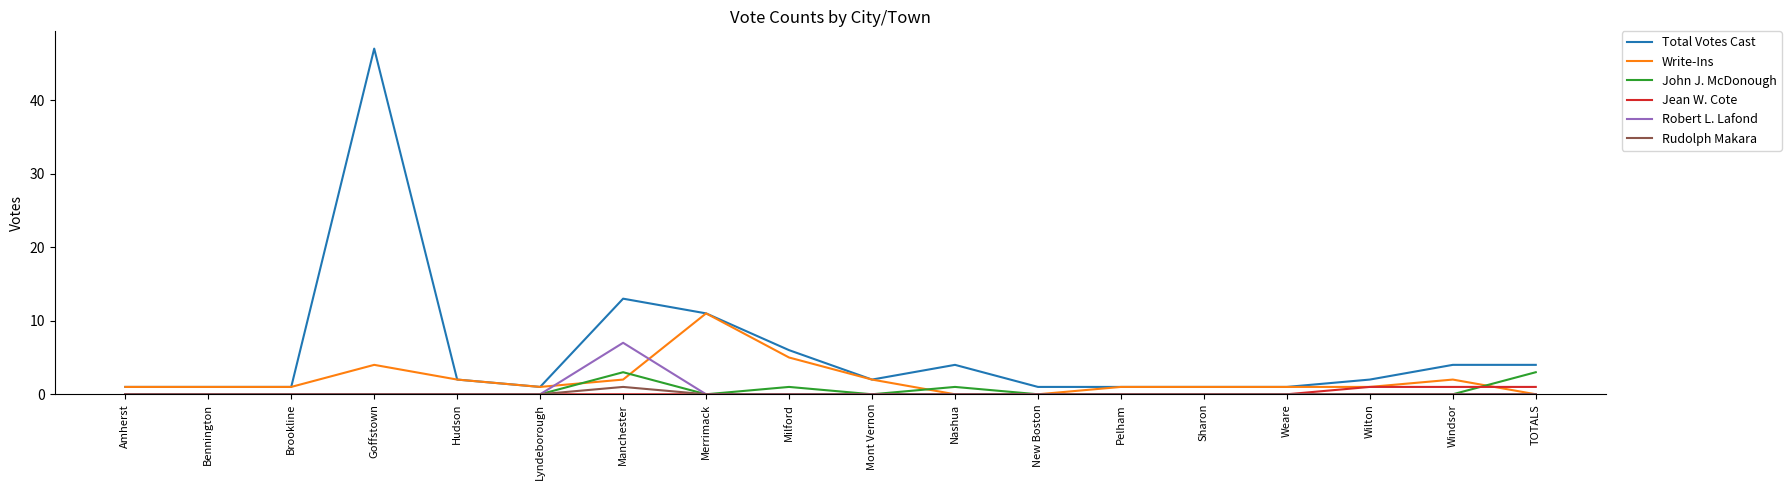

Which series changed the most between Merrimack and New Boston?

Write-Ins